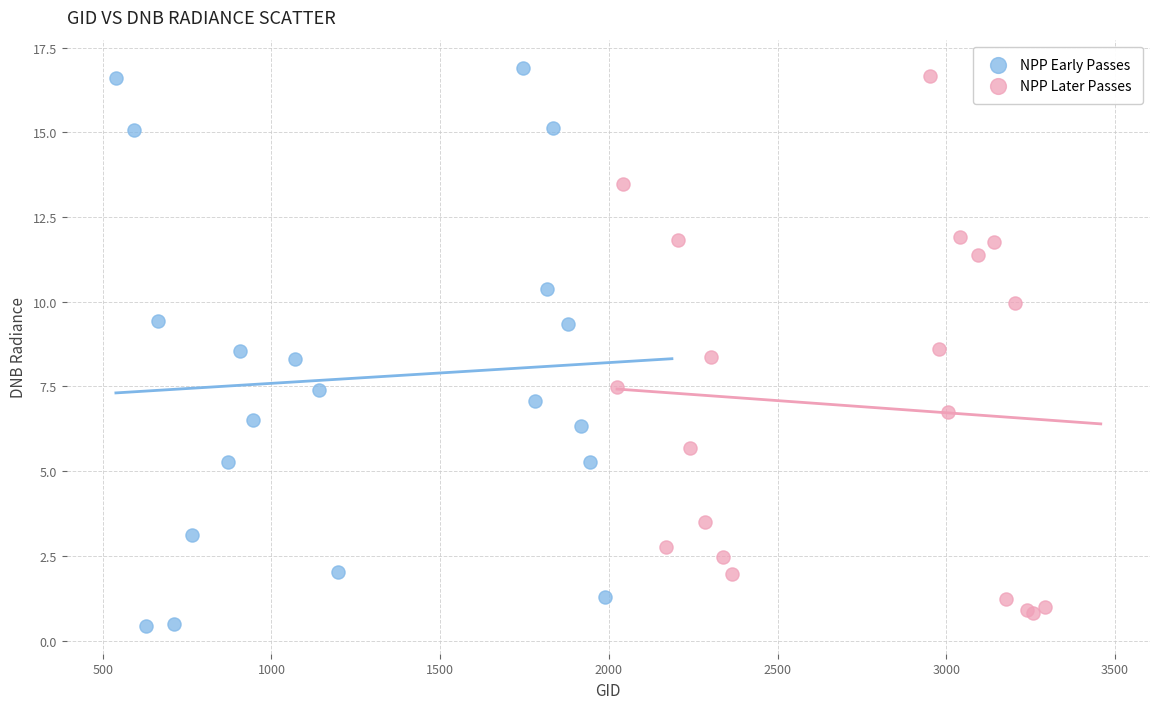

What are all the series names shown in the legend?

NPP Early Passes, NPP Later Passes